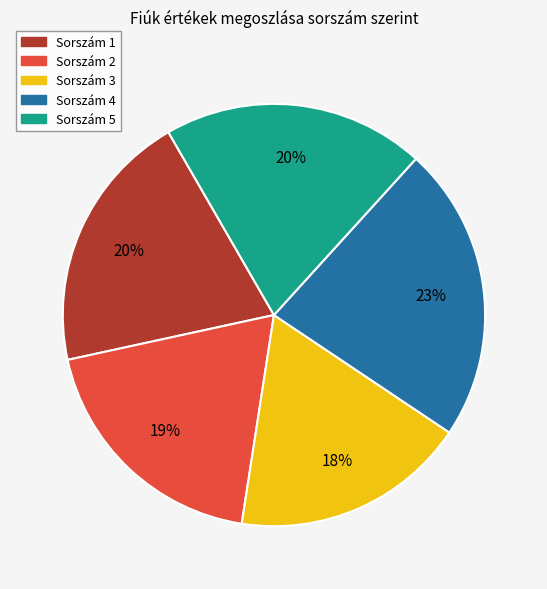

What percentage is the Sorszám 3 slice, to the nearest percent?

18%